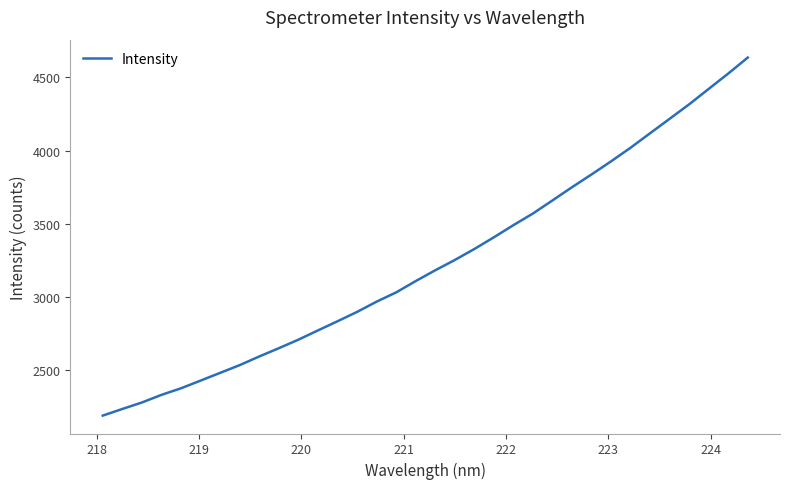

What is the difference between the maximum and minimum values?

2447.8